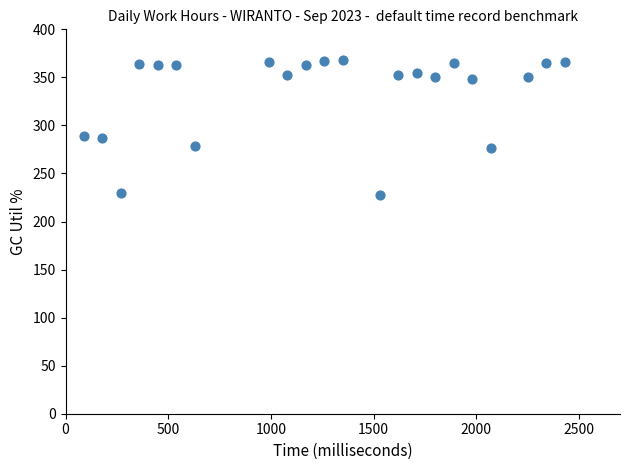

What is the range of X values (max minus min)?

2340.0